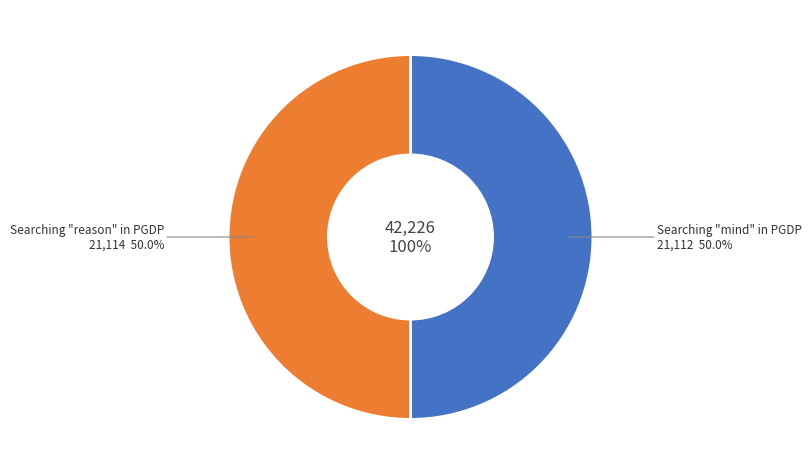

To the nearest percent, what percentage of the pie is Searching "reason" in PGDP?

50%